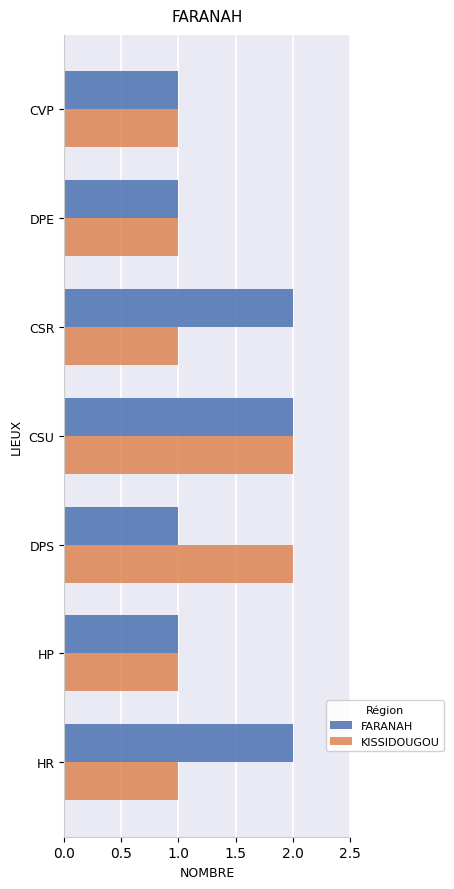

Rank the series by their average value, from highest to lowest.

FARANAH, KISSIDOUGOU